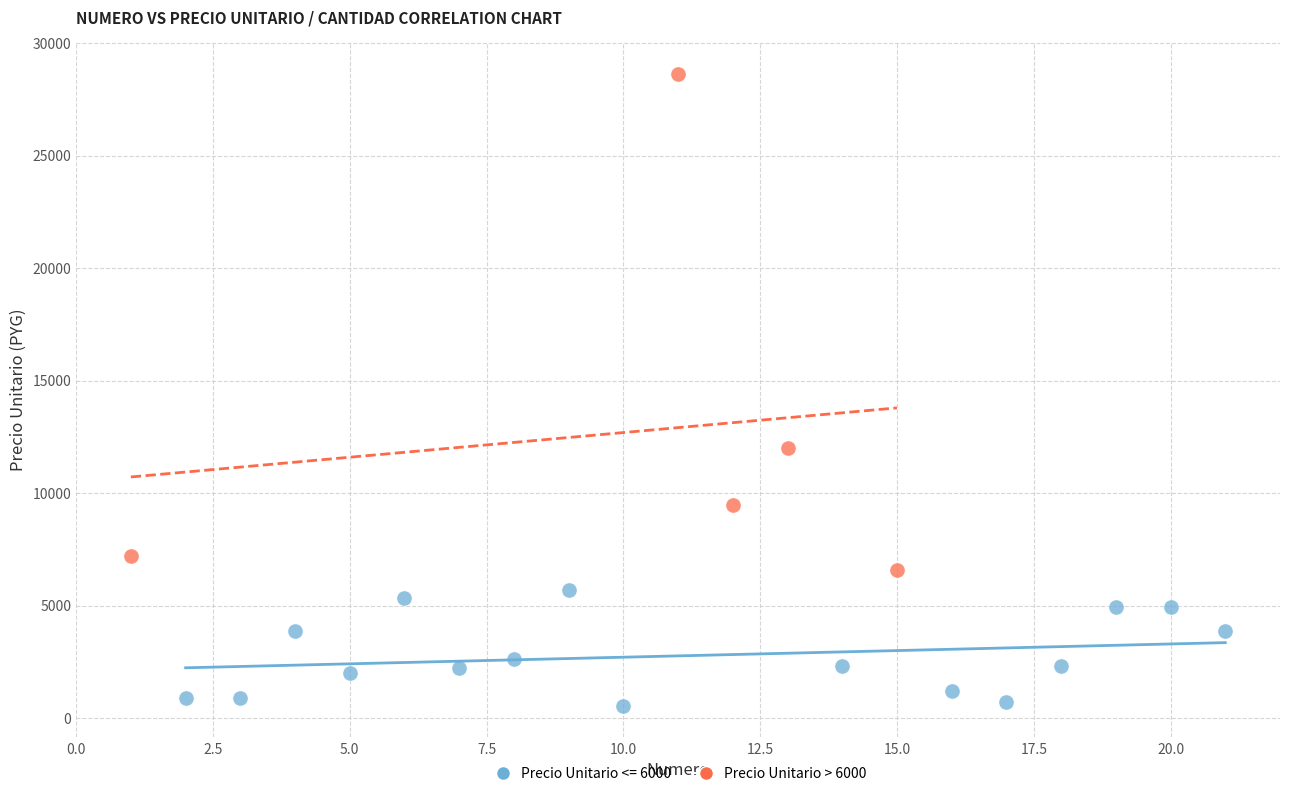

Which series reaches the minimum Y coordinate?

Precio Unitario <= 6000